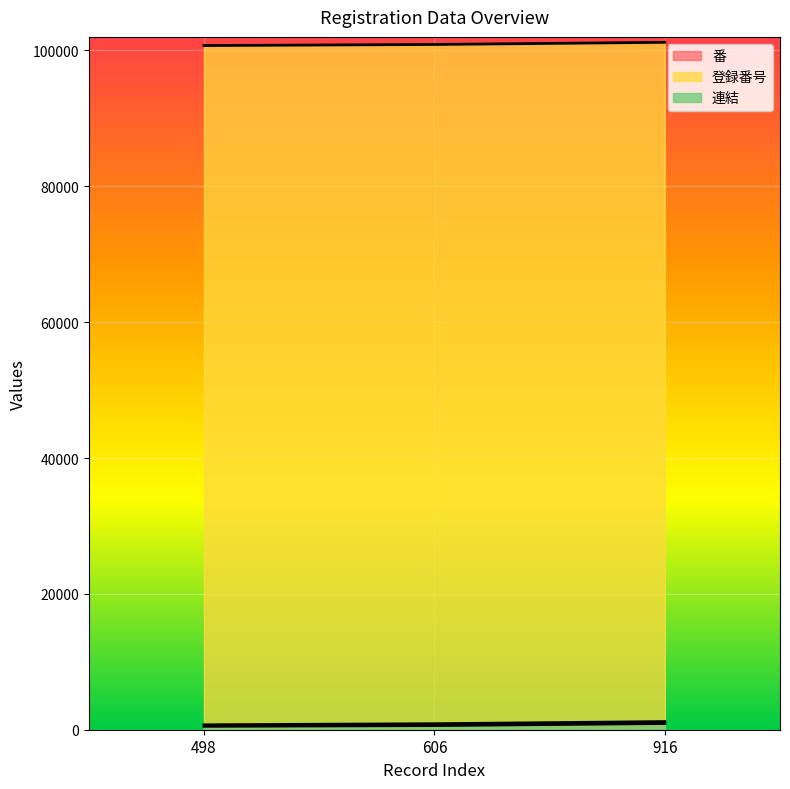

What is the sum of the 登録番号 values at 606 and 498?

1609